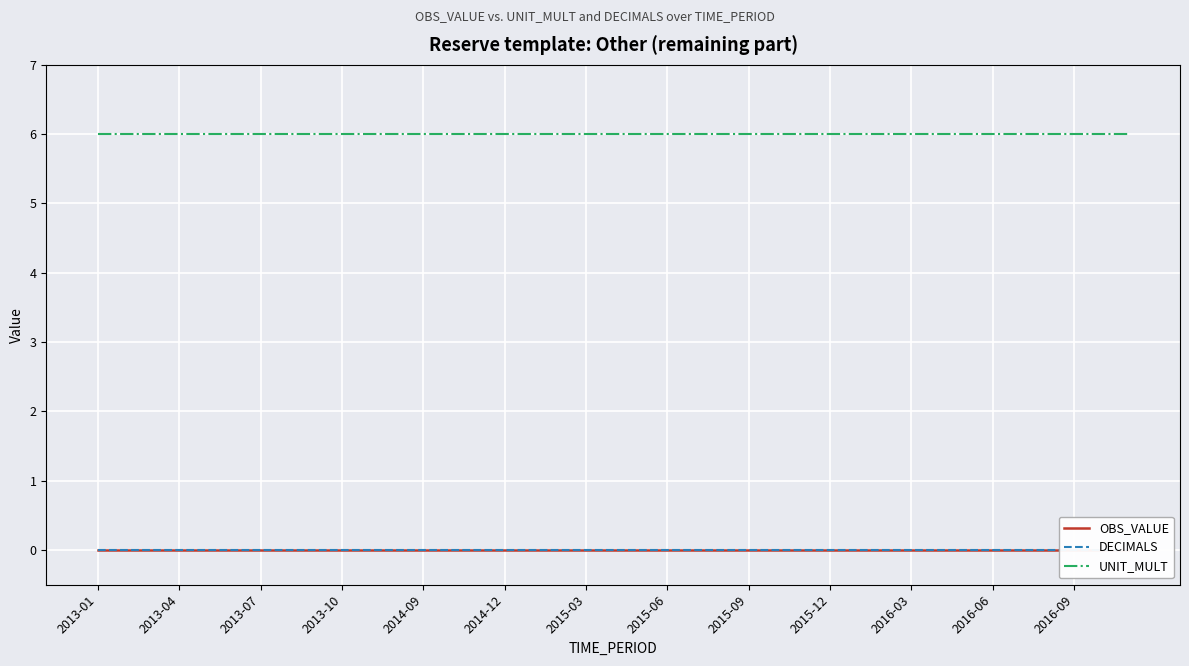

True or false: DECIMALS and OBS_VALUE cross at least once.

False